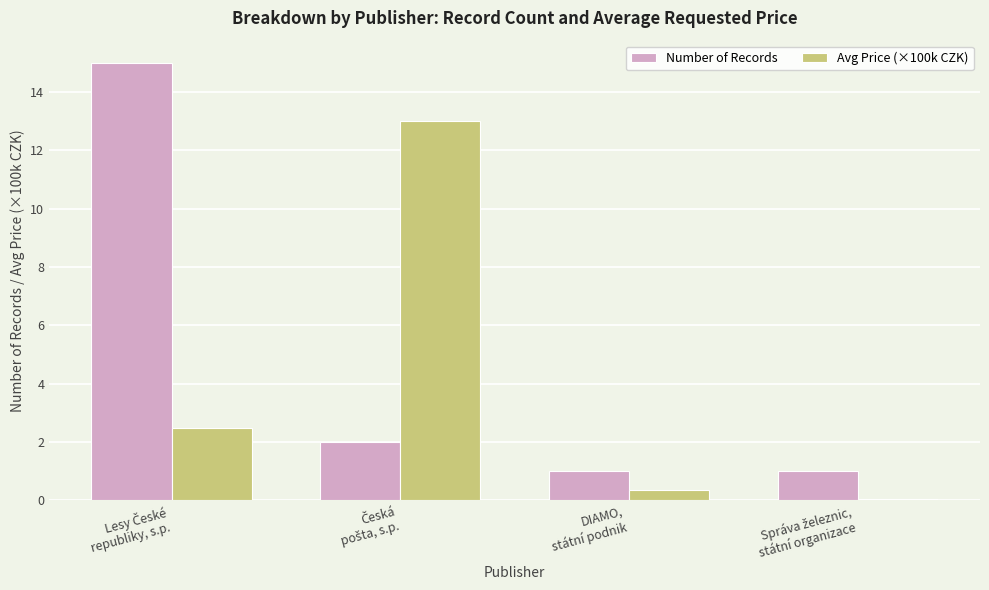

How many groups of bars are there?

4